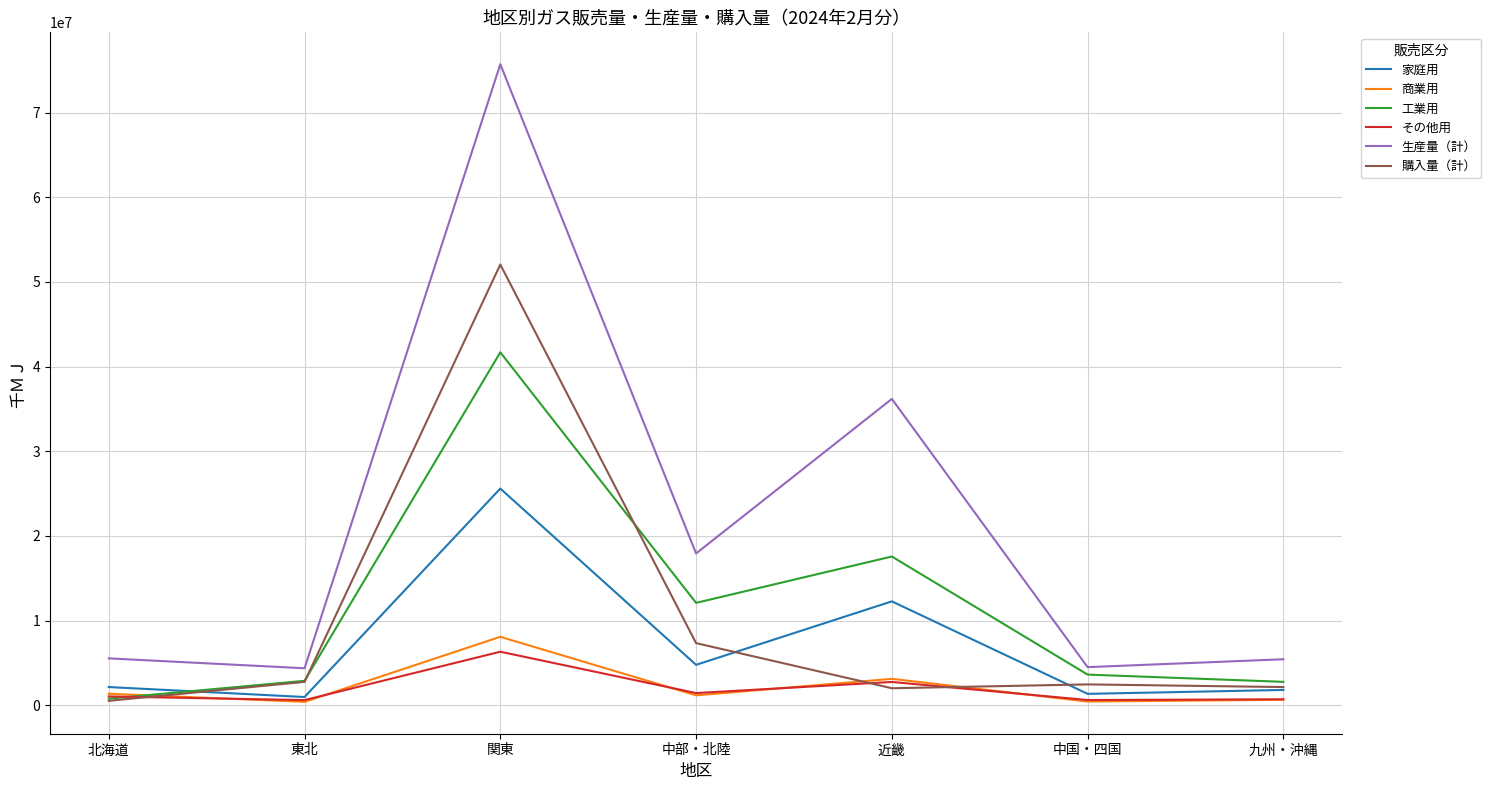

What is the average value of the その他用 series?

1936792